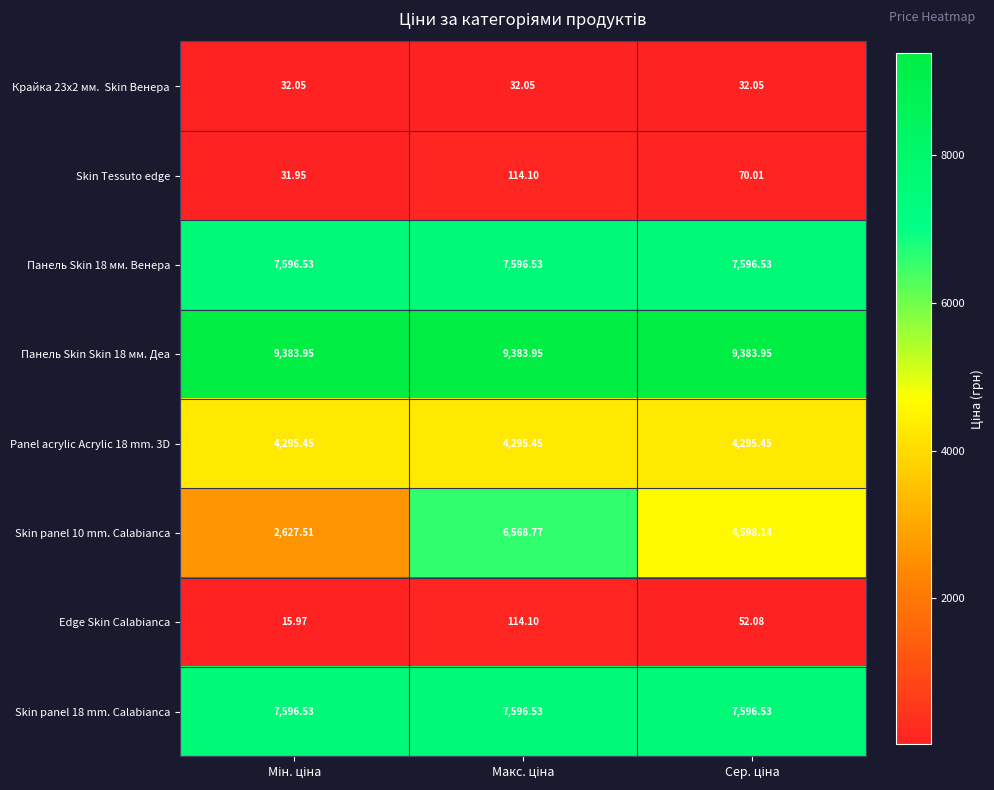

How many distinct data groups are displayed?

8